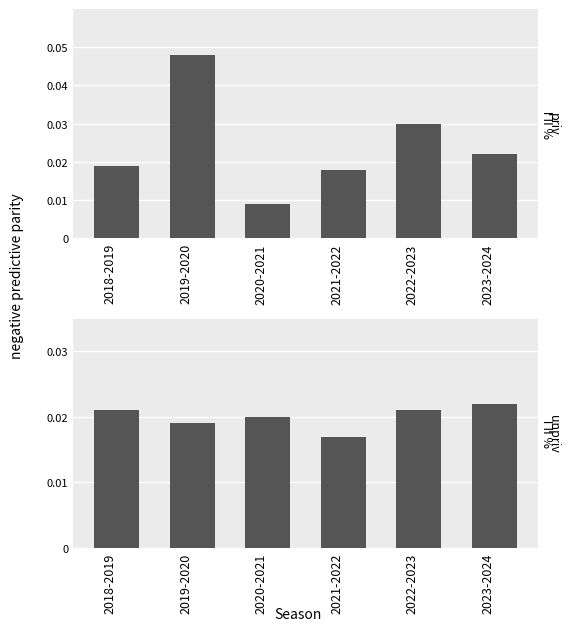

List the series in order of their overall mean, lowest first.

Early Season ILI (Oct-Nov), Peak ILI (Jan/Feb)